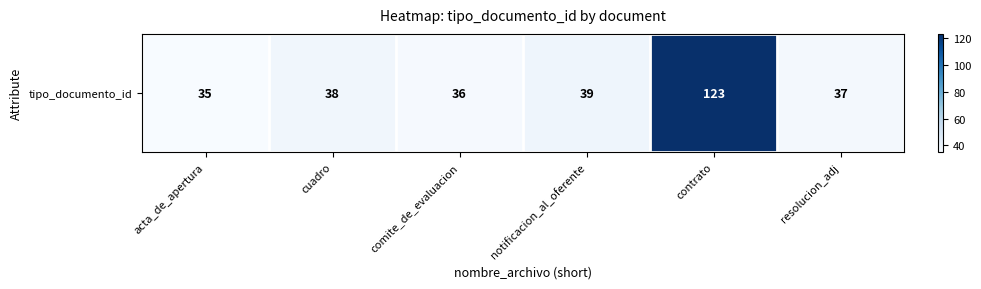

What is the change in value from notificacion_al_oferente to resolucion_adj?

-2